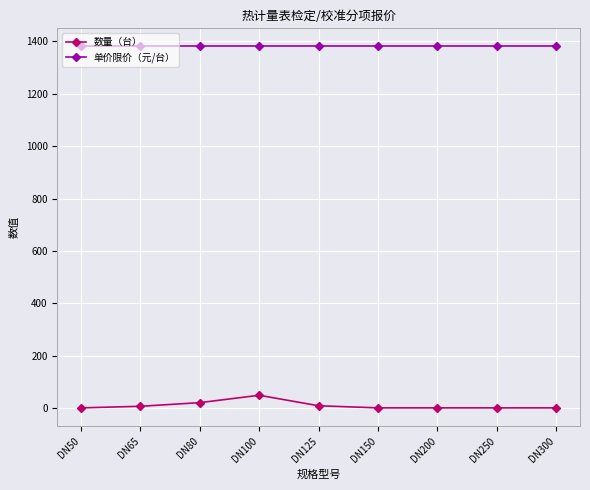

What is the difference between the maximum and minimum values in the 数量（台） series?

48